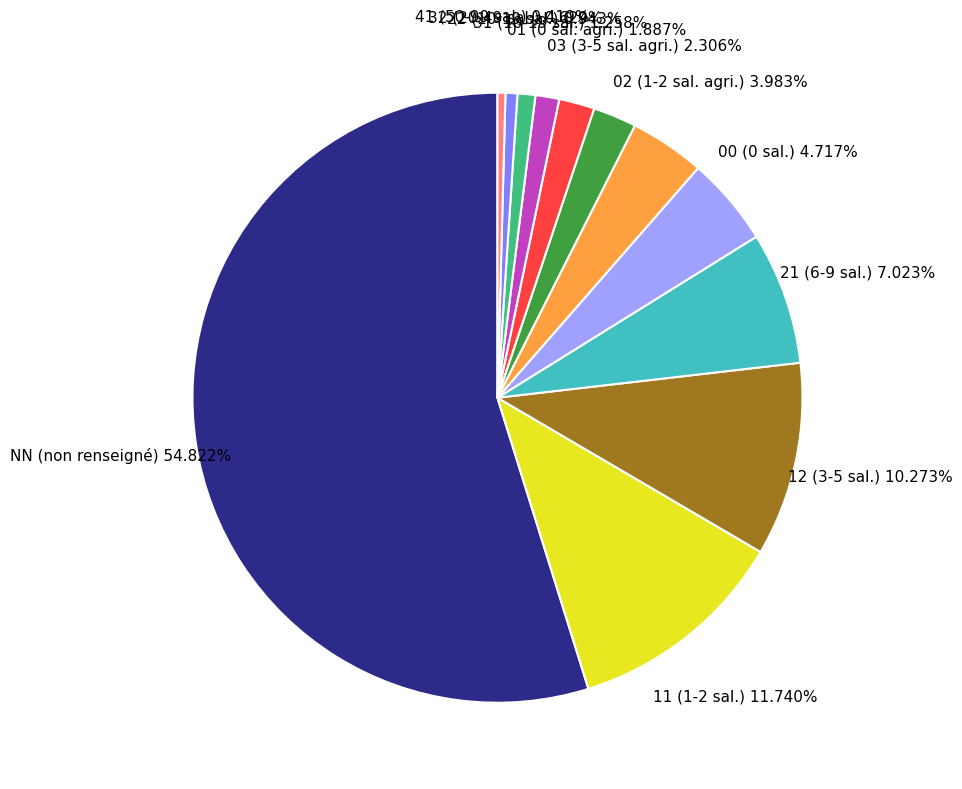

Combined, what portion of the pie is 32 and 00?

5.3%